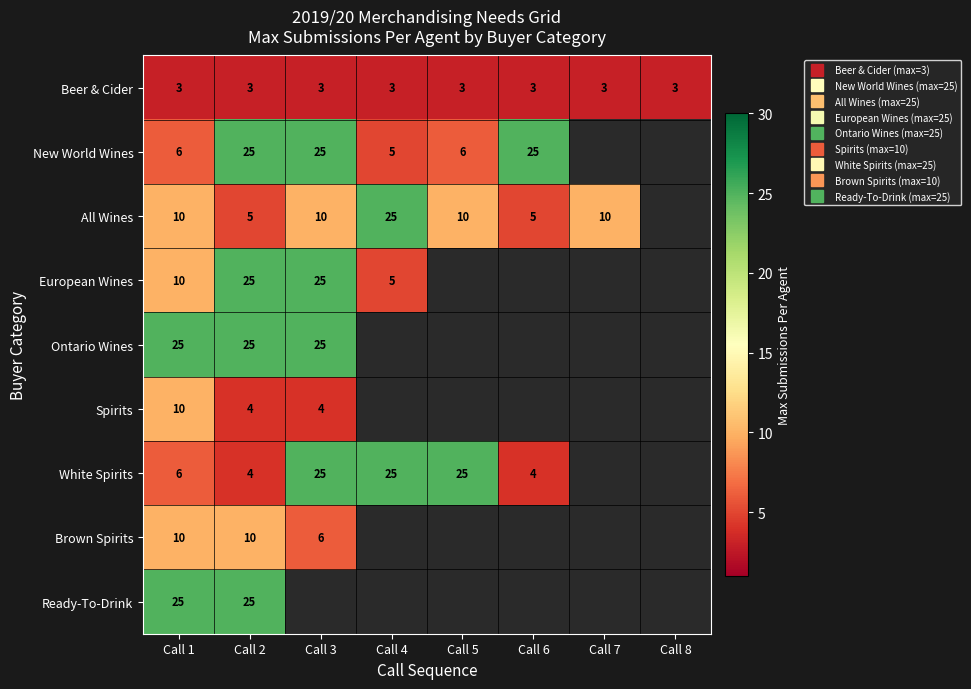

The European Wines series shows -9 at Call 5. True or false?

False